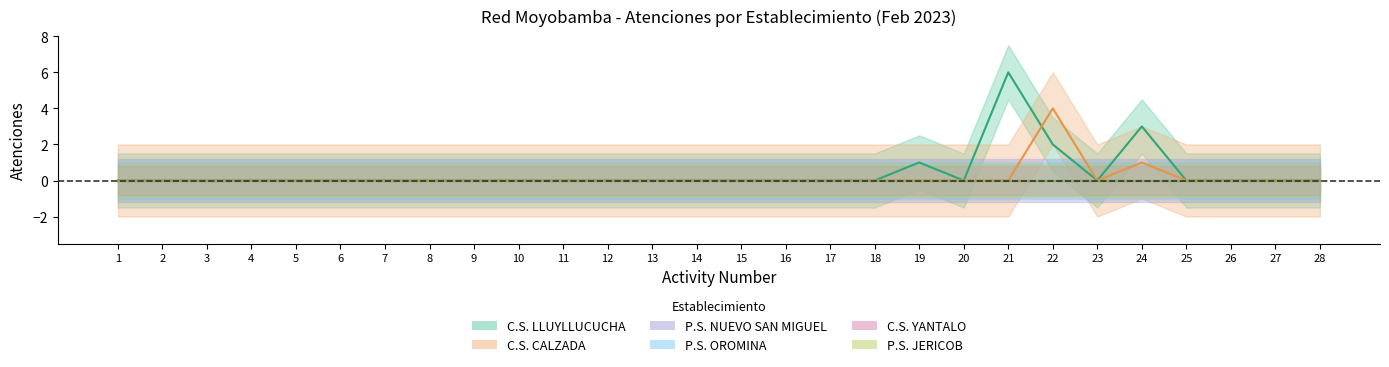

At which label is C.S. YANTALO closest to 0?

1